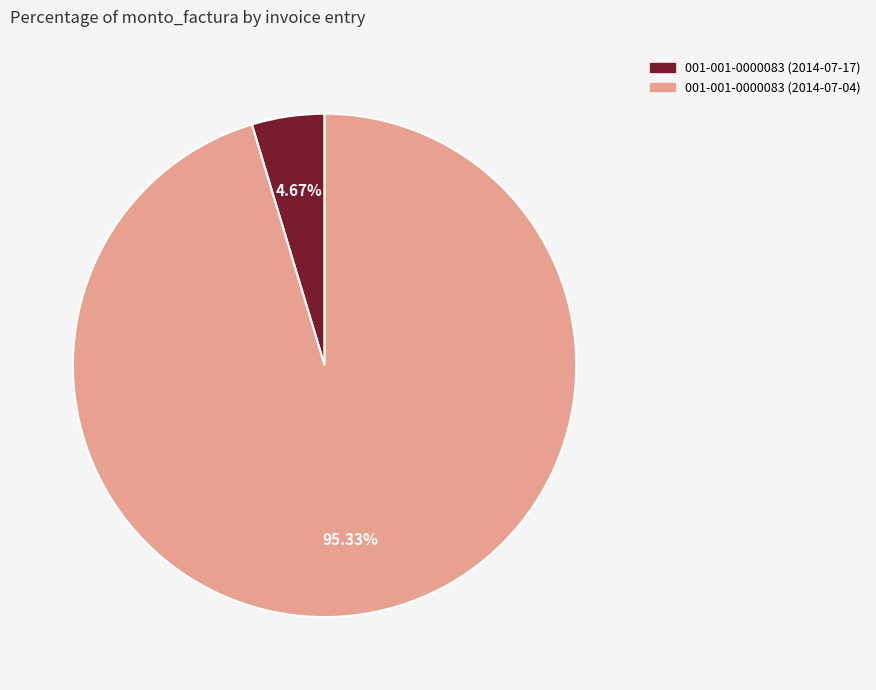

Which category has the biggest portion of the pie?

001-001-0000083 (2014-07-04)